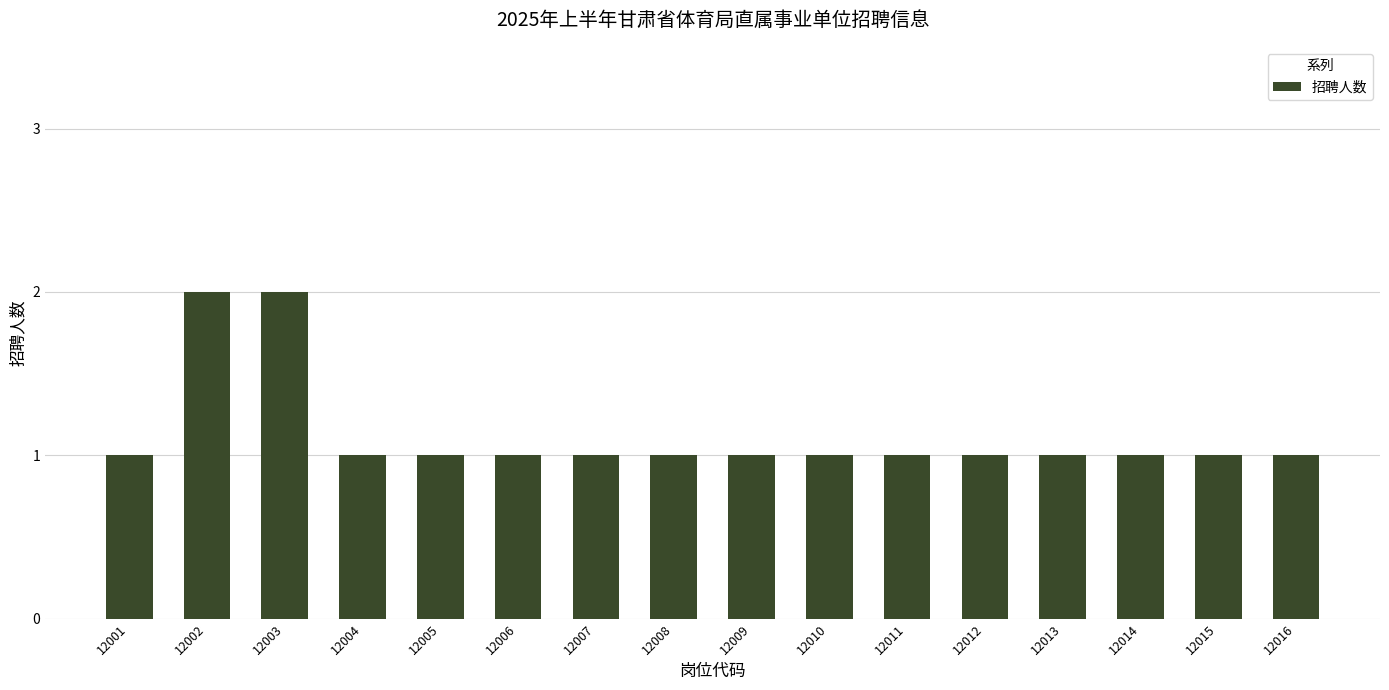

What is the sum of all values?

18